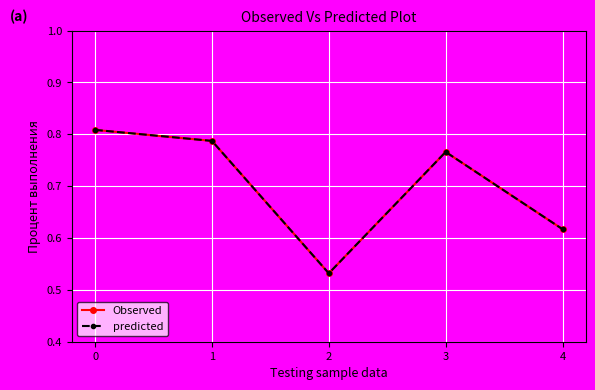

True or false: Observed and predicted cross at least once.

False